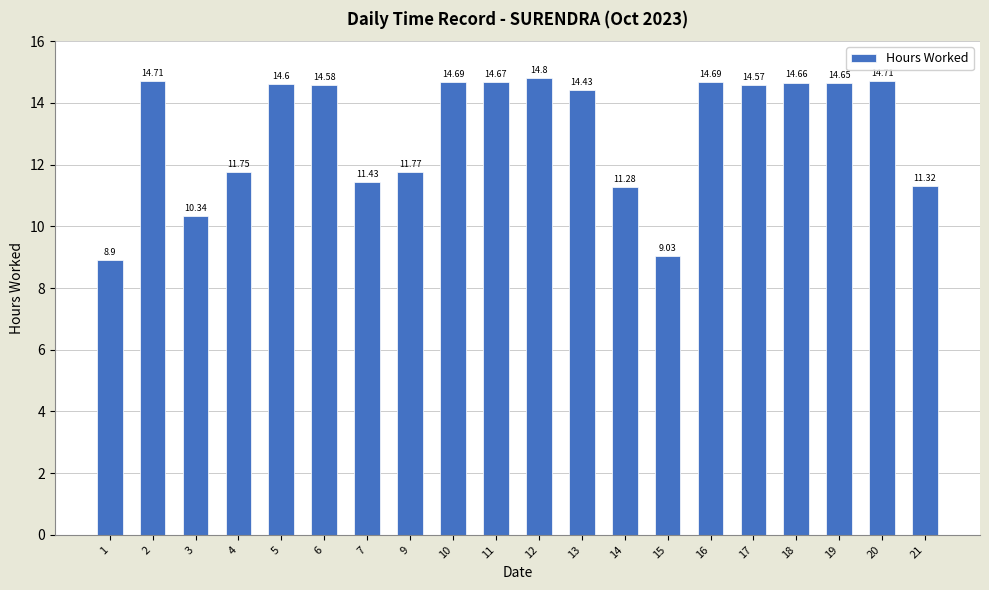

What is the value of the 13th bar from the left?

11.3